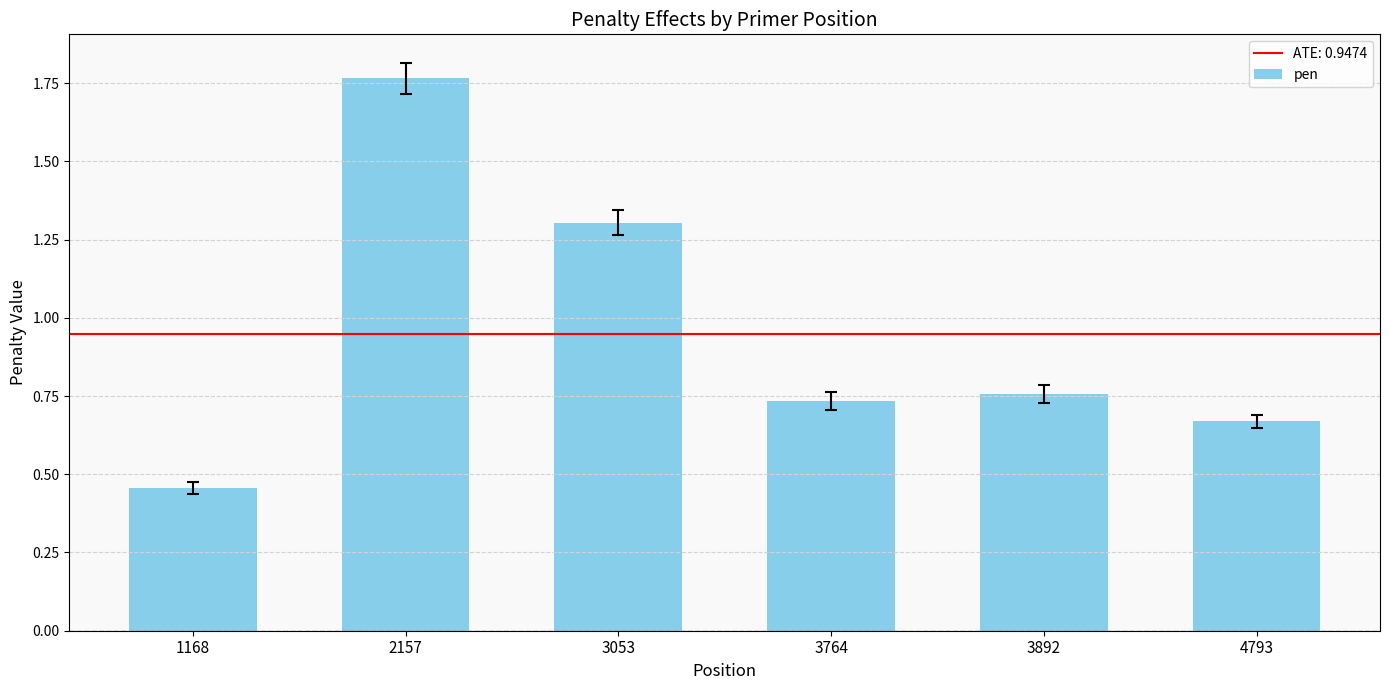

At which label is the value closest to 1?

3892